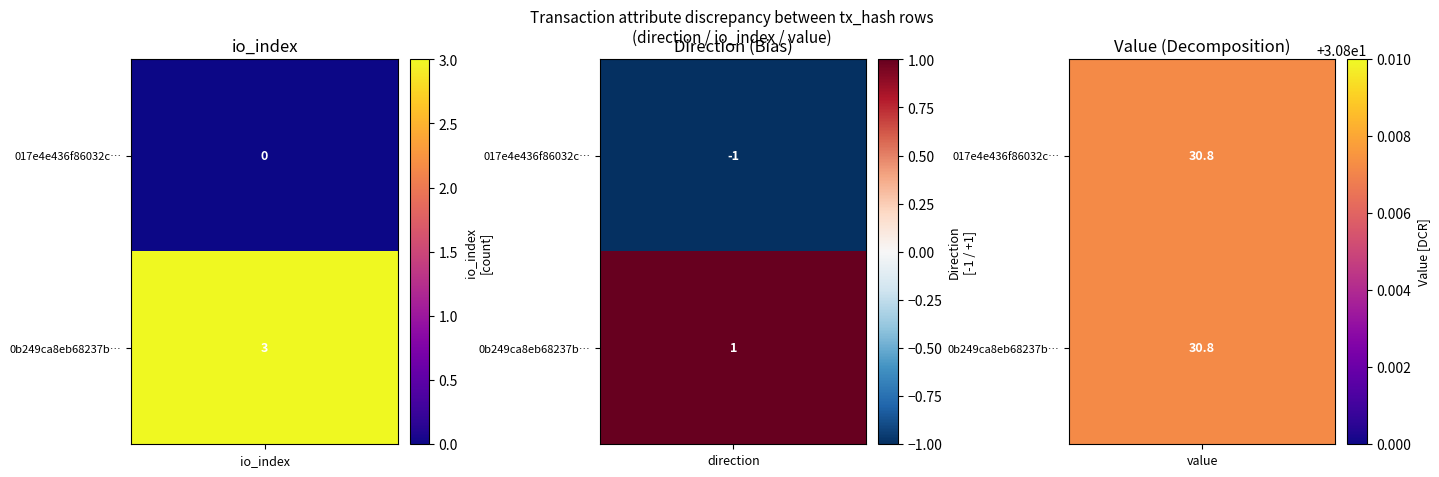

List the series in order of their peak value, lowest first.

017e4e436f86032ccde2880405ec2840825dea9, 0b249ca8eb68237b4d30f67ae0991b767dd23f3